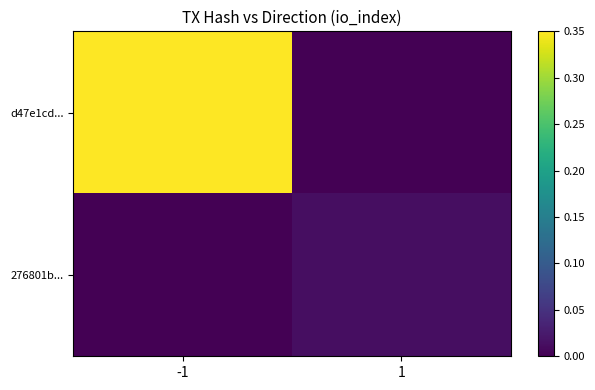

Rank the series by their maximum value, from lowest to highest.

276801b..., d47e1cd...